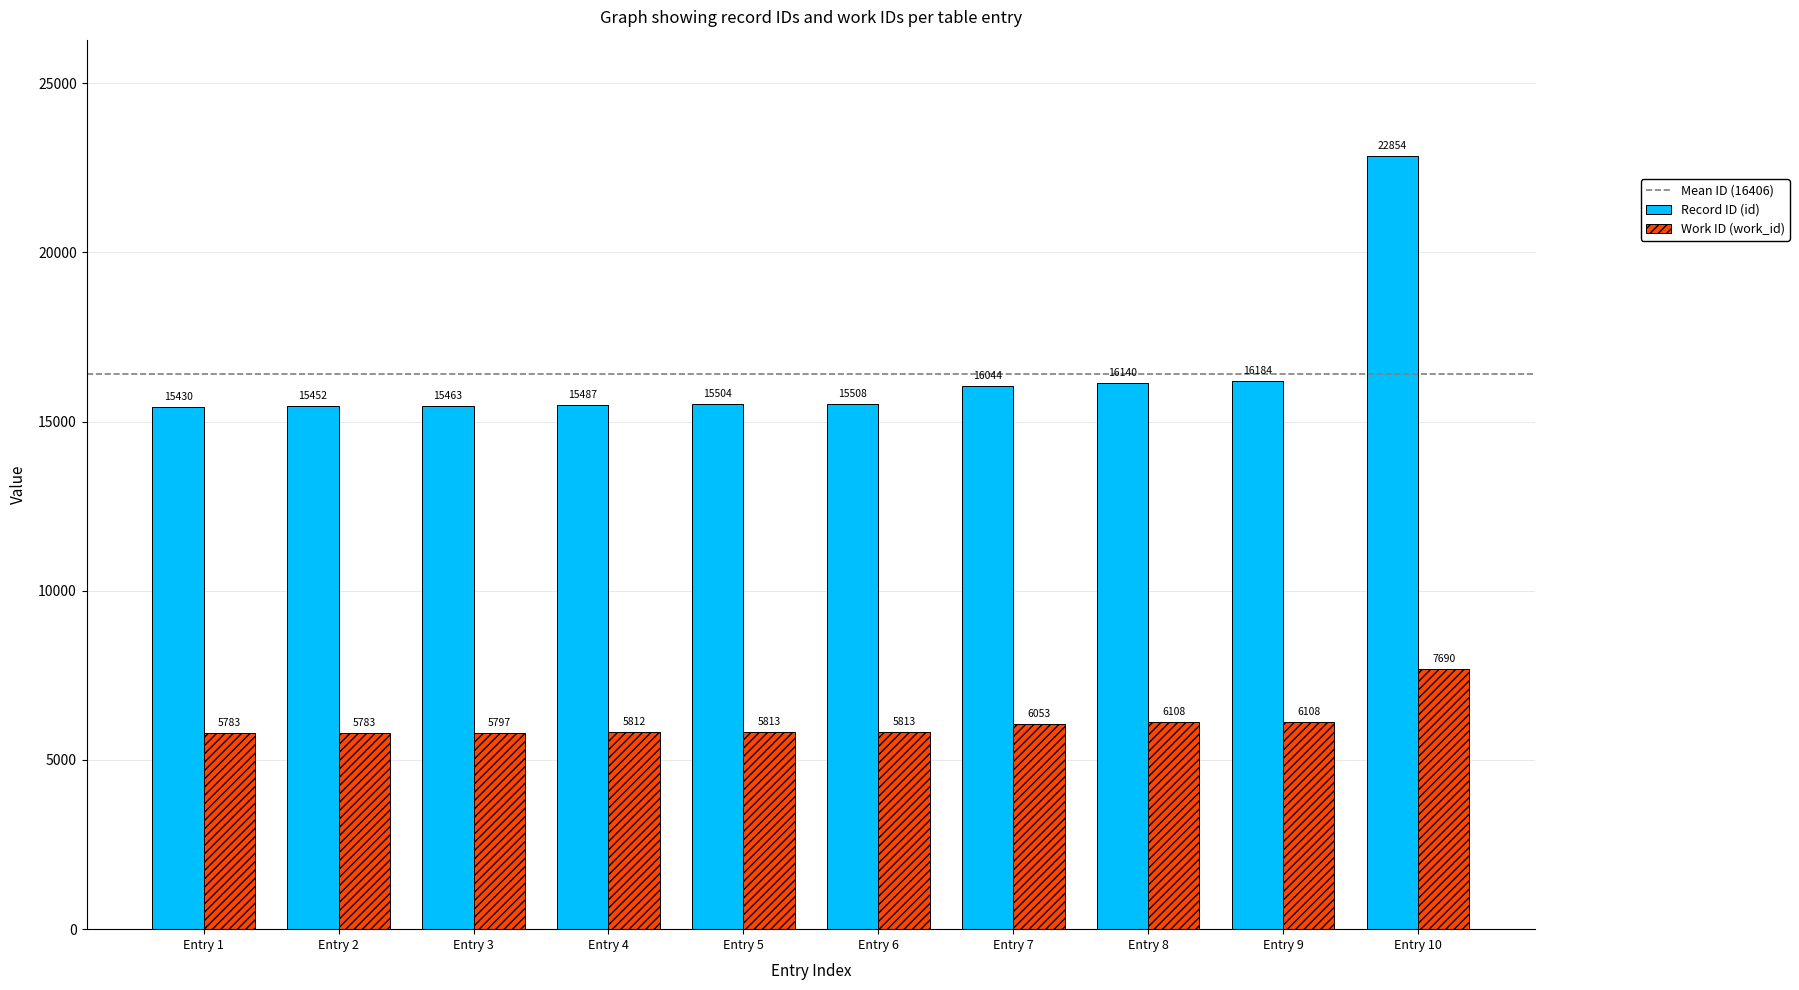

Rank the series by their maximum value, from highest to lowest.

Record ID (id), Work ID (work_id)